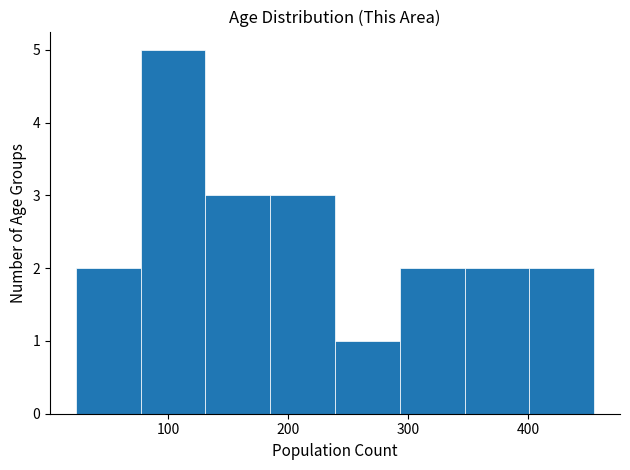

How tall is the bar that spans 131 to 185 on the x-axis? Neither the bar edges nor the heights are printed on the chart, so give them approximately, as read against the axes.

3